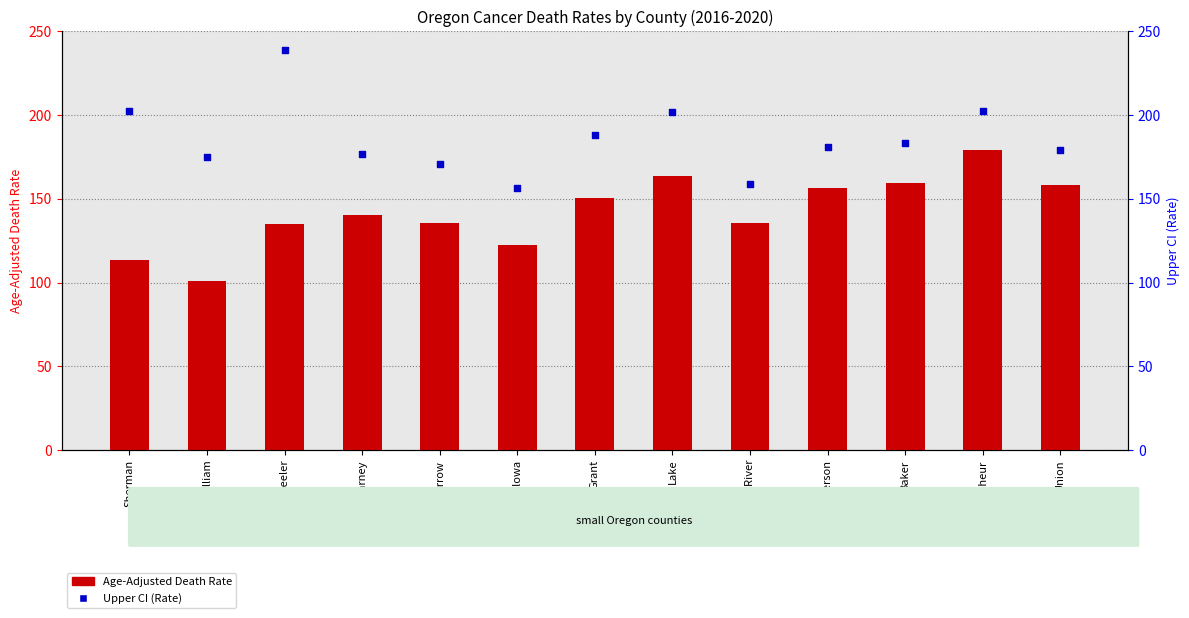

Which series reaches the maximum Y coordinate?

Upper CI (Rate)